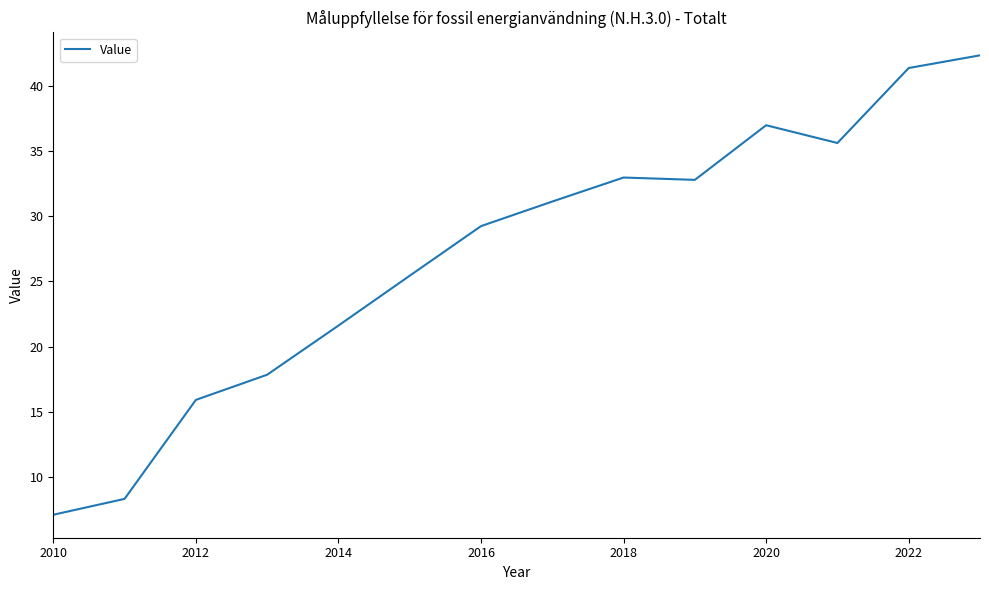

Reading left to right, list all the values displayed in this chart.

7.1	8.3	15.9	17.8	21.6	25.4	29.2	31.1	33.0	32.8	37.0	35.6	41.4	42.3